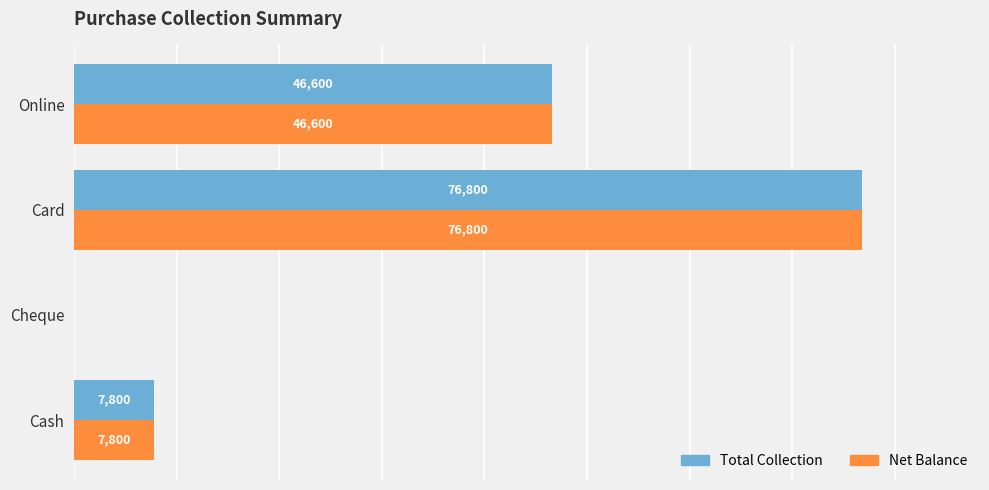

Is the value of Total Collection at Card greater than the value of Net Balance at Cash?

Yes